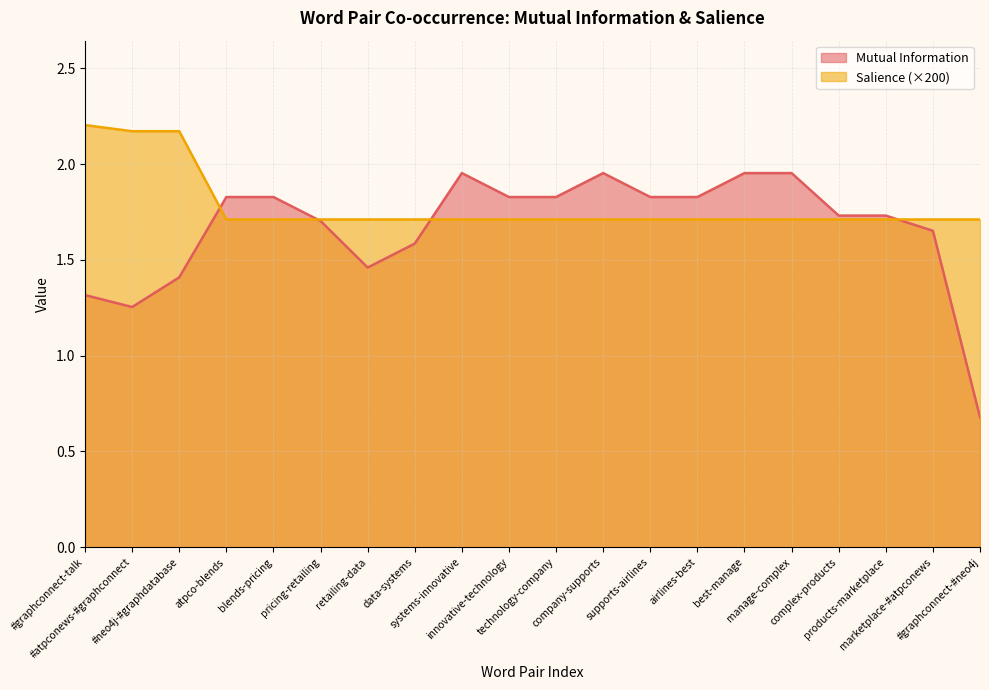

Reading left to right, extract all data points from this chart.

Mutual Information: 1.3	1.3	1.4	1.8	1.8	1.7	1.5	1.6	2.0	1.8	1.8	2.0	1.8	1.8	2.0	2.0	1.7	1.7	1.7	0.7
Salience: 2.2	2.2	2.2	1.7	1.7	1.7	1.7	1.7	1.7	1.7	1.7	1.7	1.7	1.7	1.7	1.7	1.7	1.7	1.7	1.7